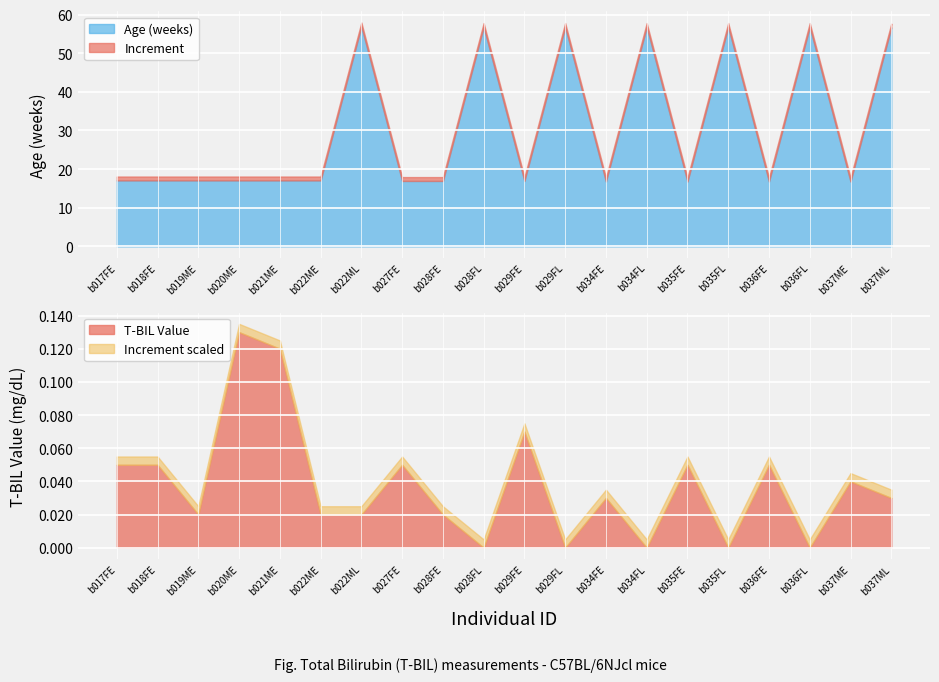

What is the approximate value of Increment at b037ME?

1.0